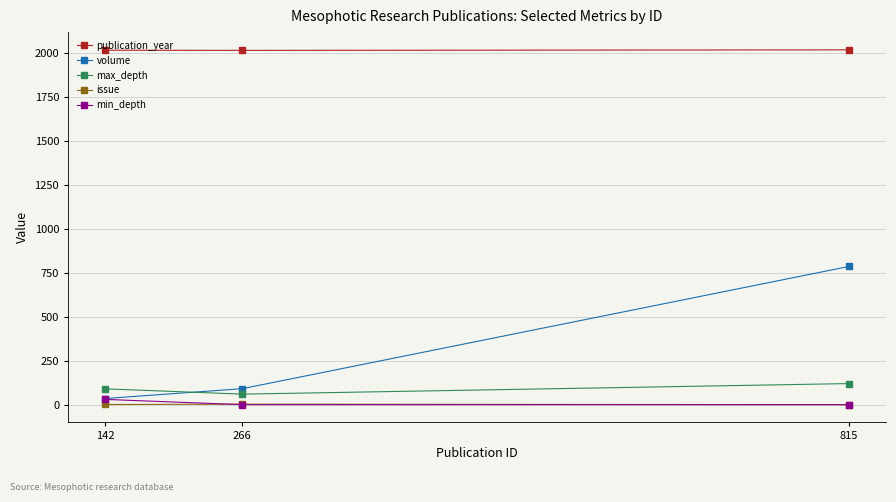

True or false: min_depth has a value of 30 at 142.

True